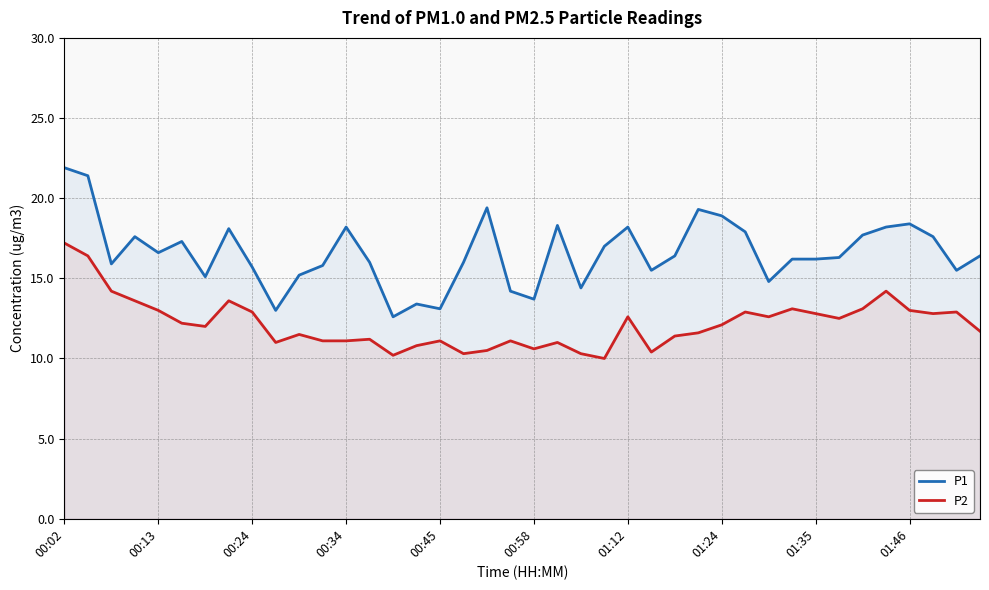

Which series has the largest total across all categories?

P1